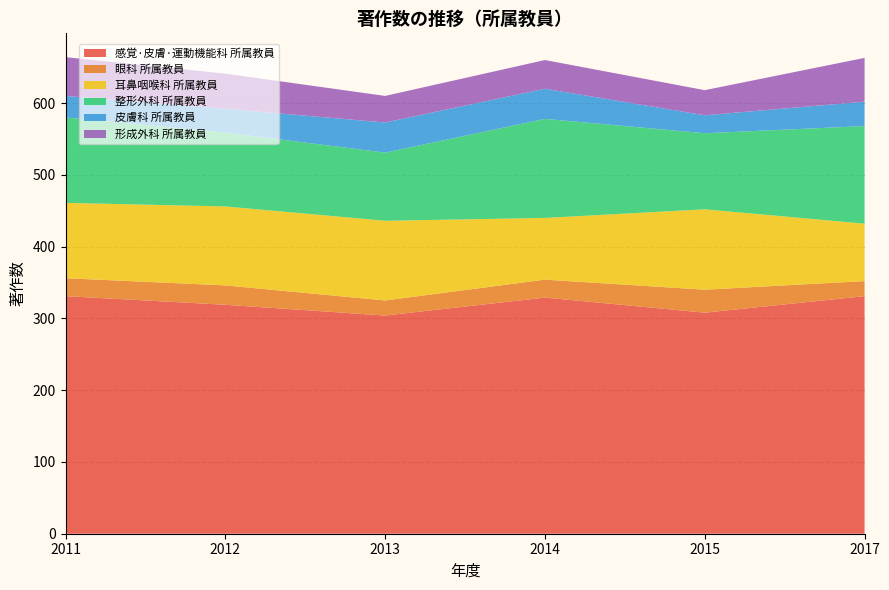

Reading left to right, extract all data points from this chart.

感覚·皮膚·運動機能科 所属教員: 331	319	304	329	308	331
眼科 所属教員: 25	27	21	25	32	21
耳鼻咽喉科 所属教員: 105	110	111	86	112	80
整形外科 所属教員: 119	103	95	138	106	136
皮膚科 所属教員: 30	33	42	42	25	34
形成外科 所属教員: 54	49	37	40	35	61